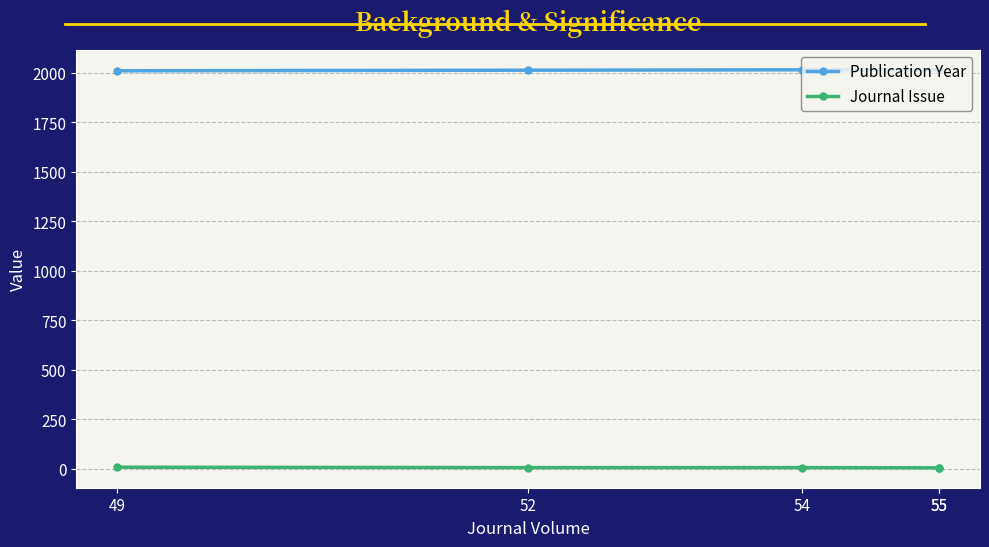

How many values in the Publication Year series are below 2015?

2